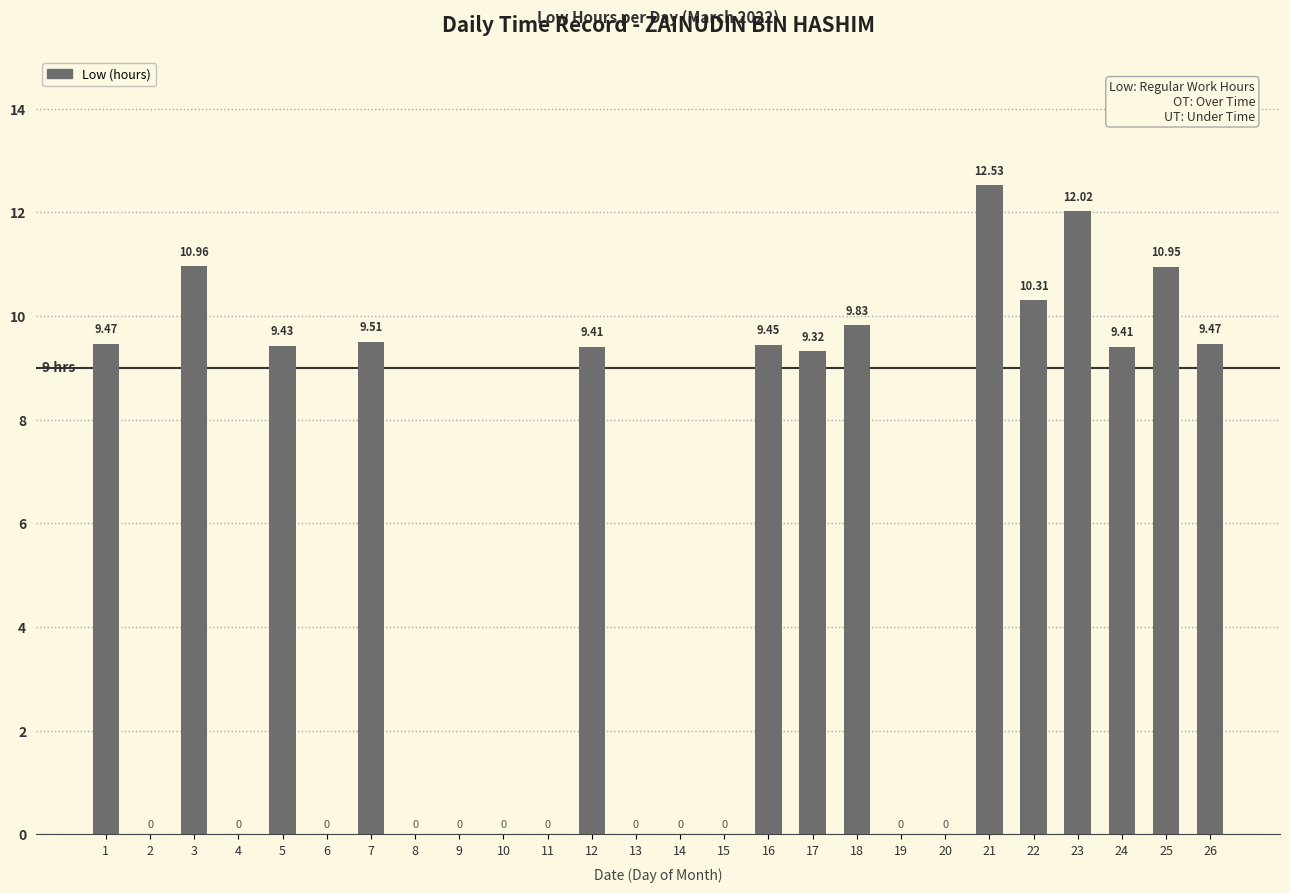

What is the change in value from 1 to 25?

+1.5